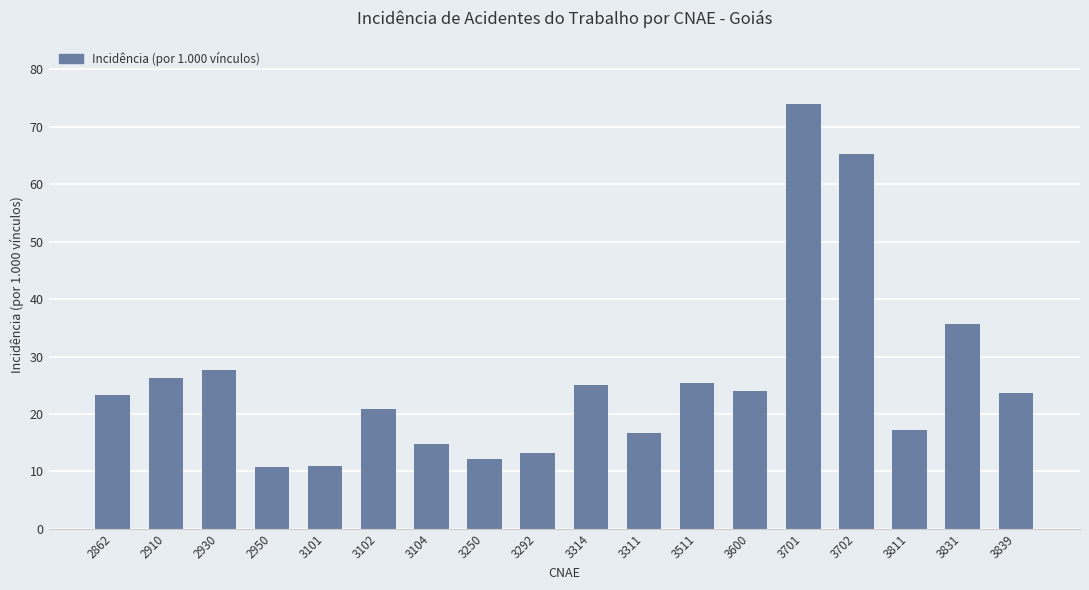

Count the number of data series in this chart.

1